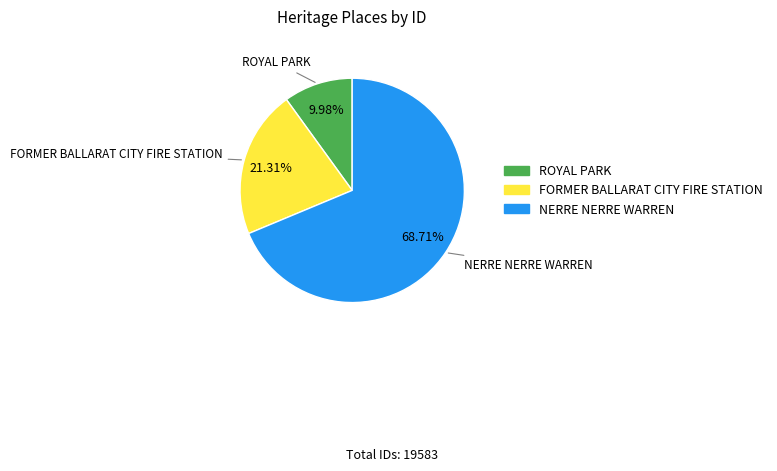

To the nearest percent, what is the difference between the largest and smallest slice percentages?

59%